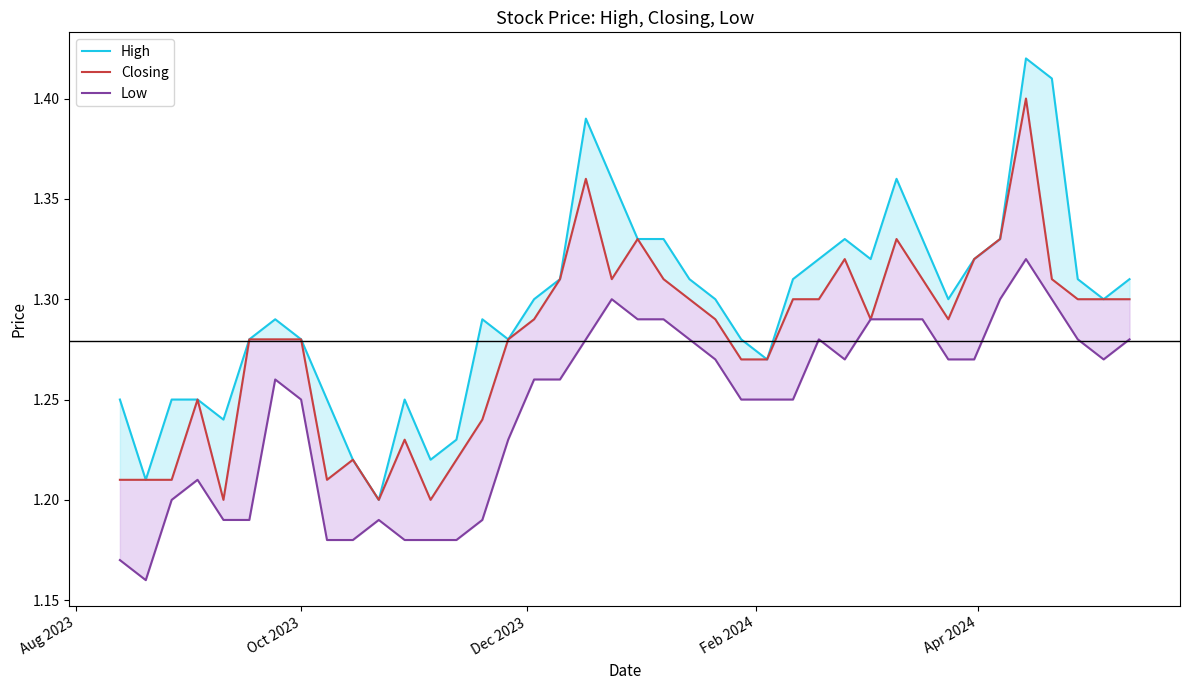

How many data points does each series have?

40